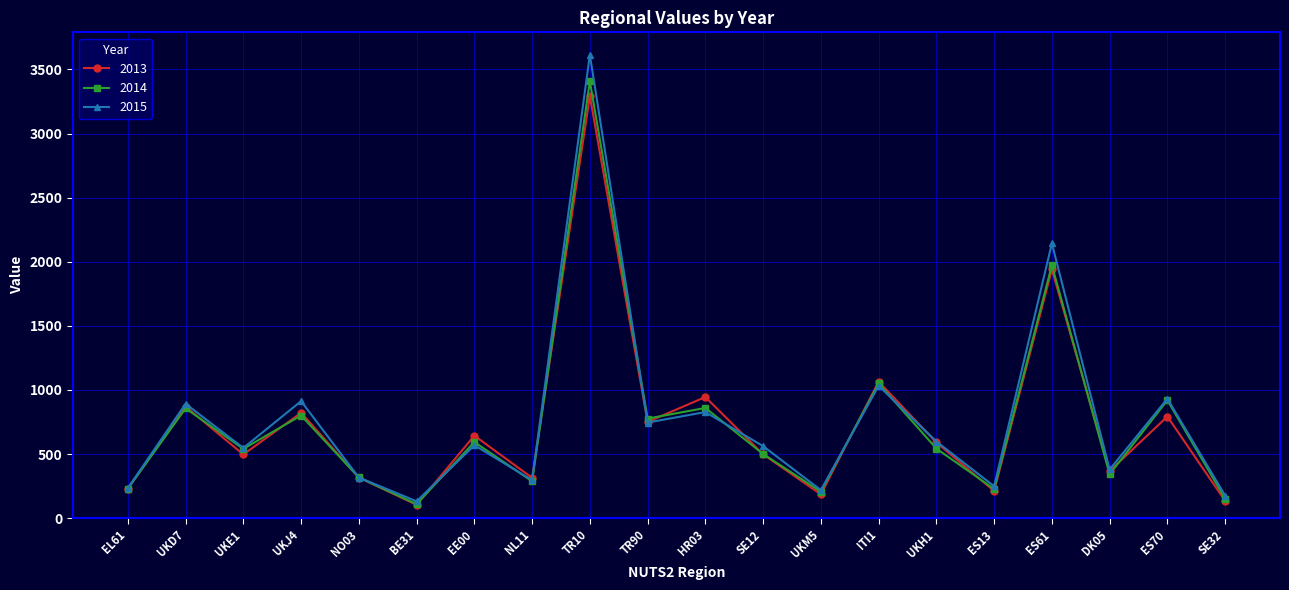

What is the minimum value shown in the chart?

104